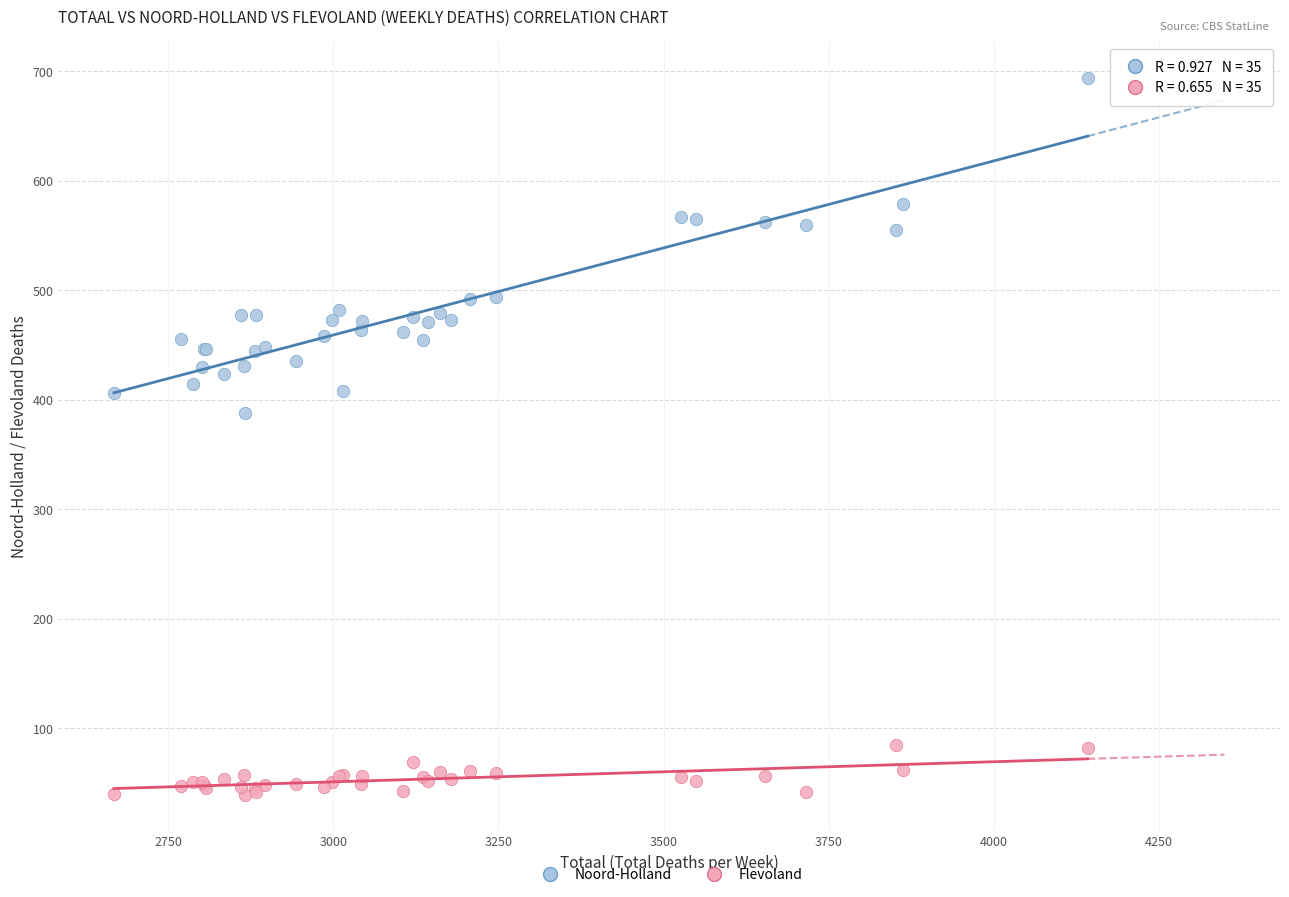

Which series contains the lowest Y value?

Flevoland